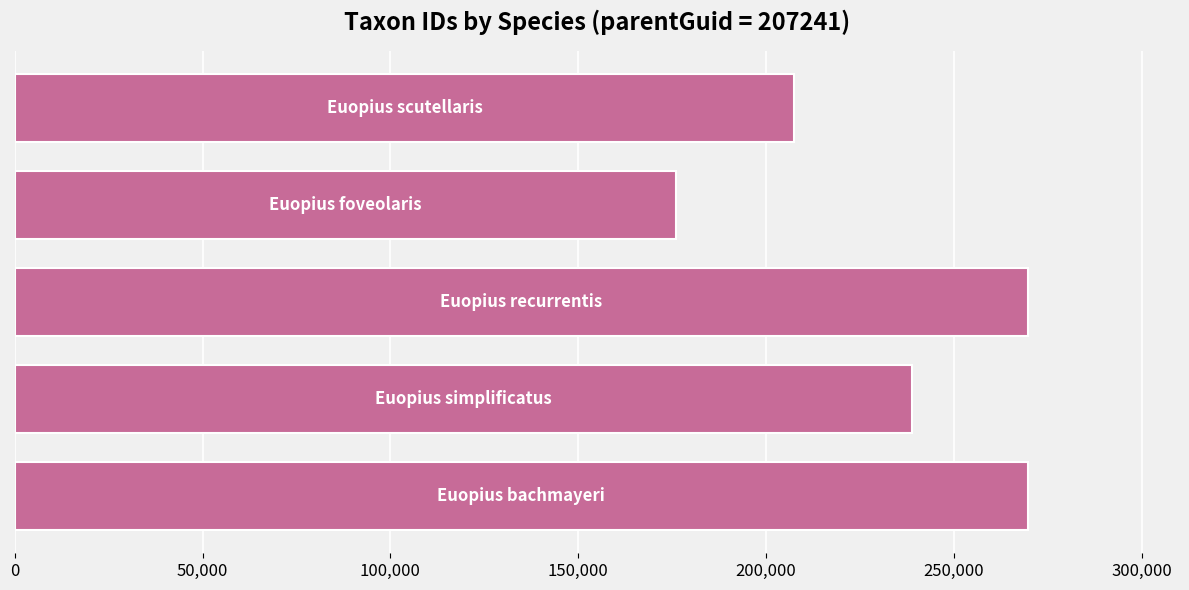

What is the maximum value shown in the chart?

269744